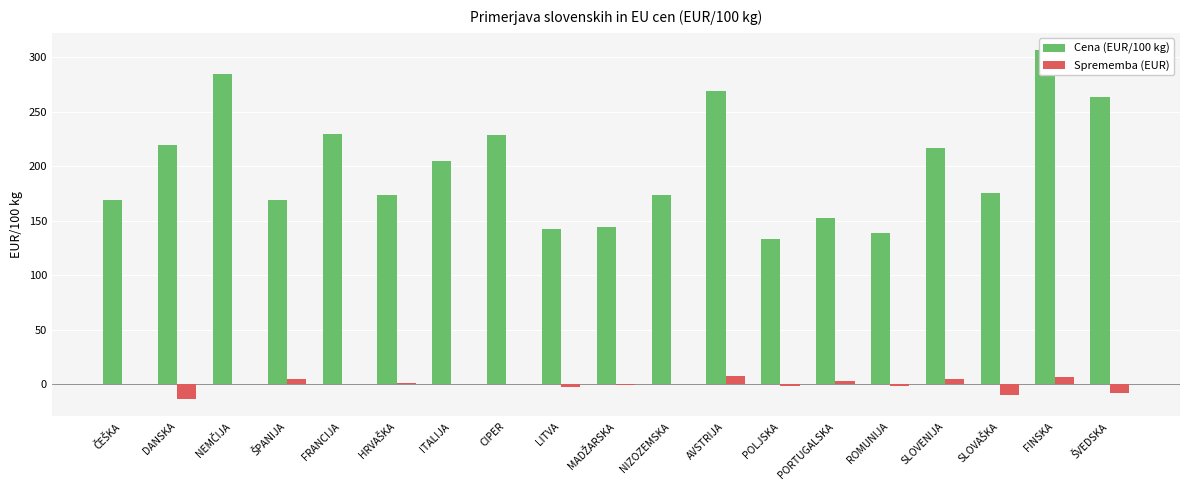

What are all the series names shown in the legend?

Cena (EUR/100 kg), Sprememba (EUR)